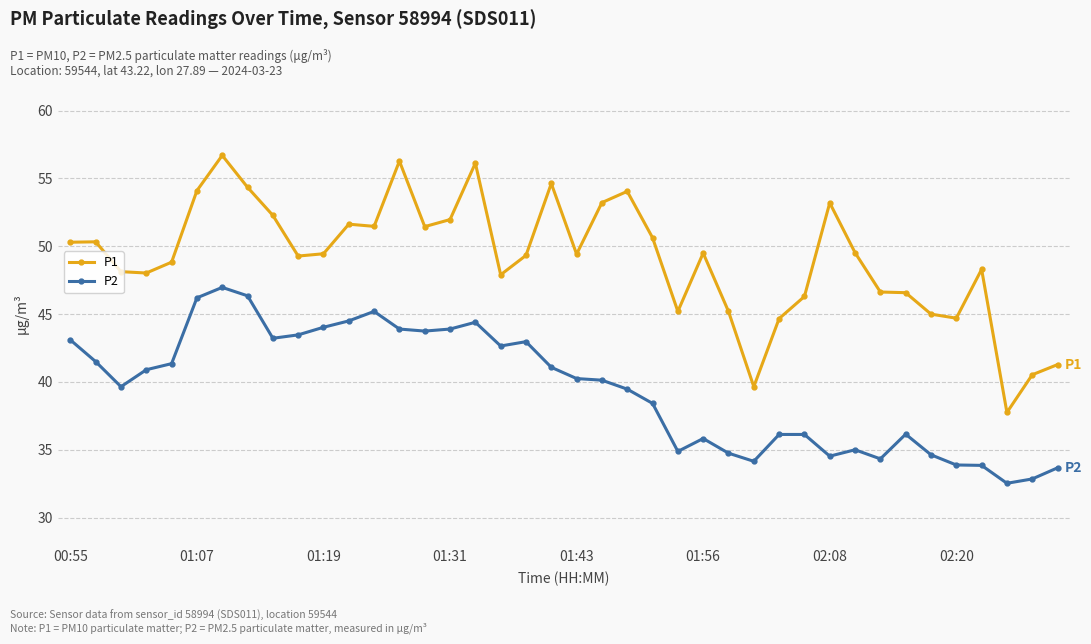

True or false: P1 and P2 intersect in this chart.

False